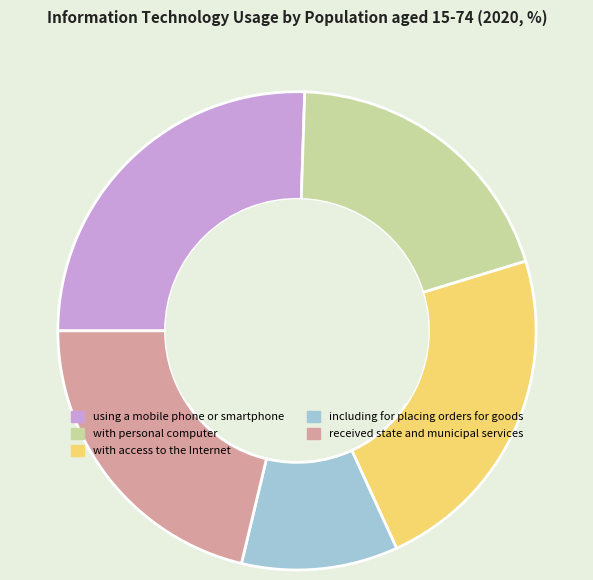

Is the sum of received state and municipal services and with personal computer greater than half?

No